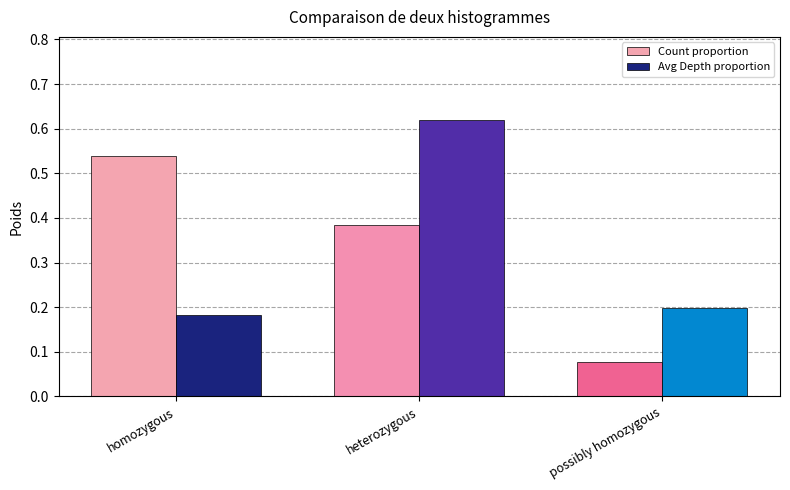

What is the total value across all series at possibly homozygous?

0.3